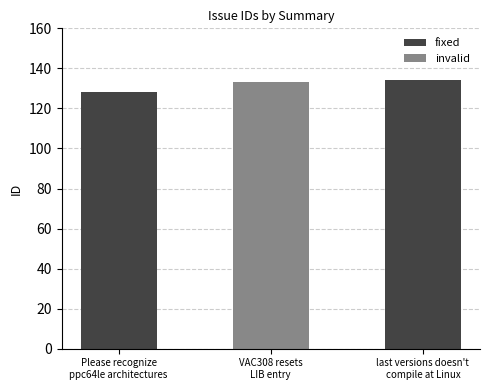

How many data points are less than 133?

1